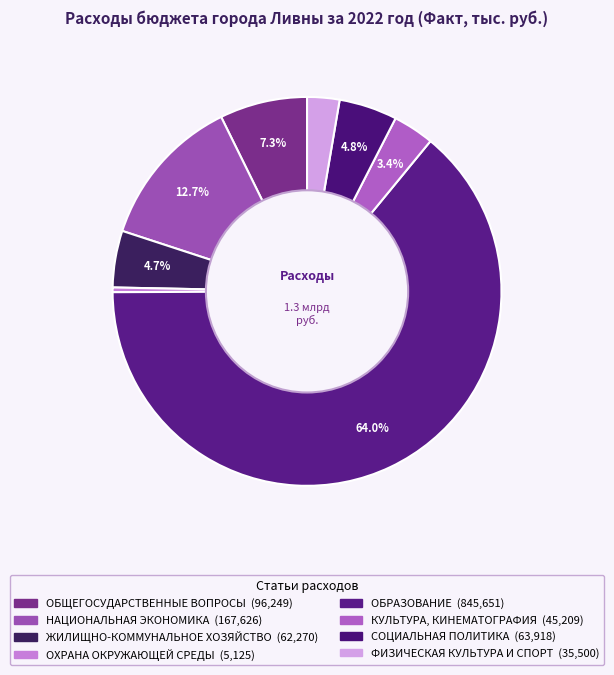

Is it true that ОБРАЗОВАНИЕ is 64% of the pie?

True